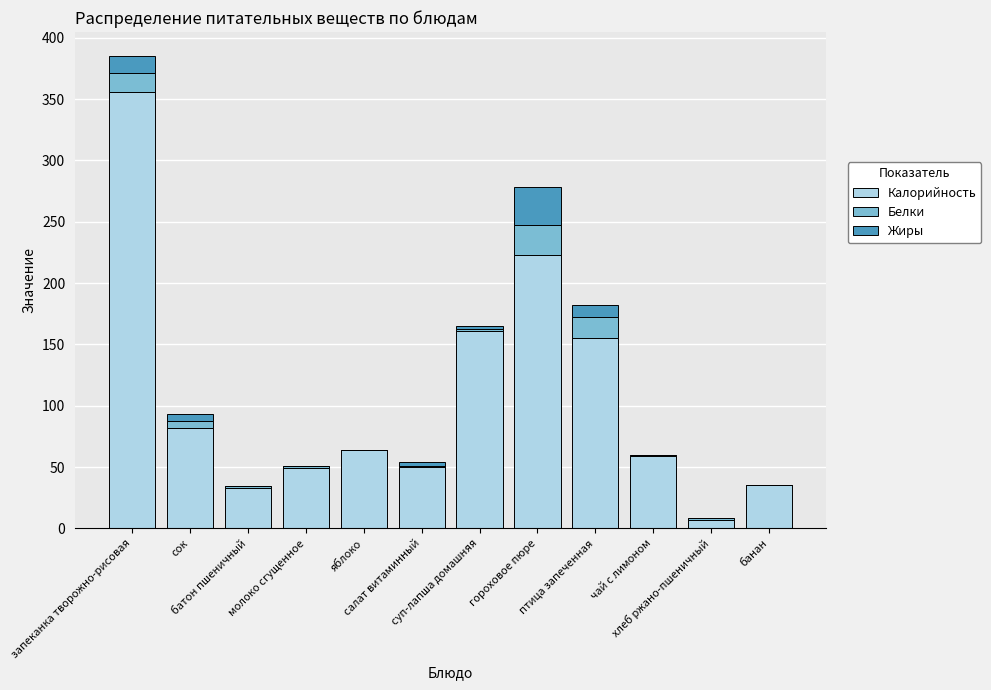

What is the sum of all Калорийность values?

1274.6